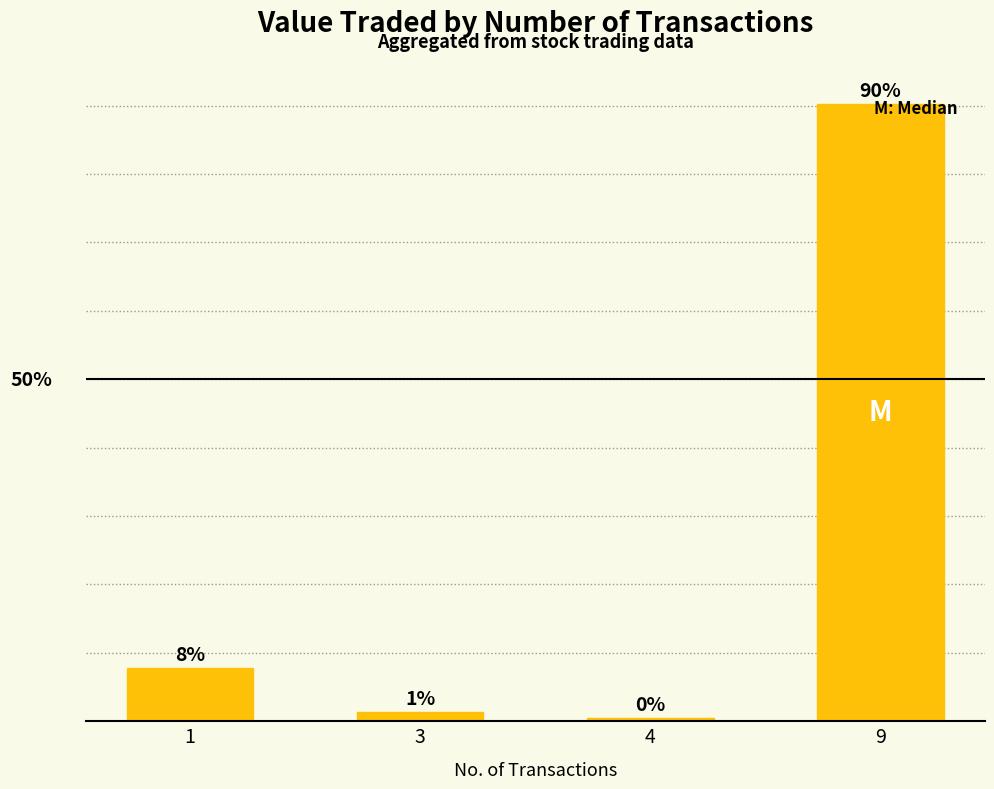

Are the bars horizontal?

No